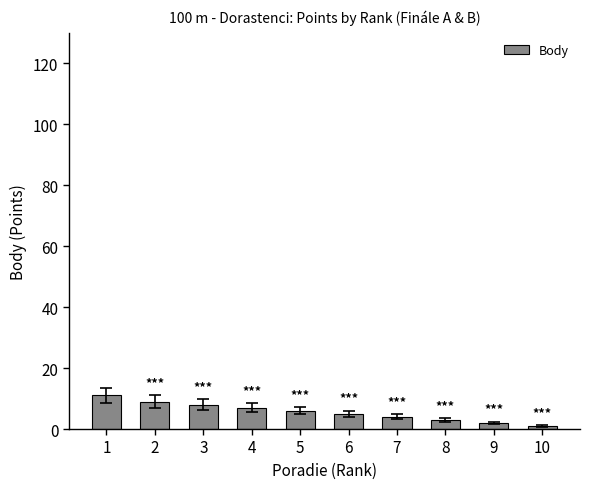

Where does the data first go above 6?

1